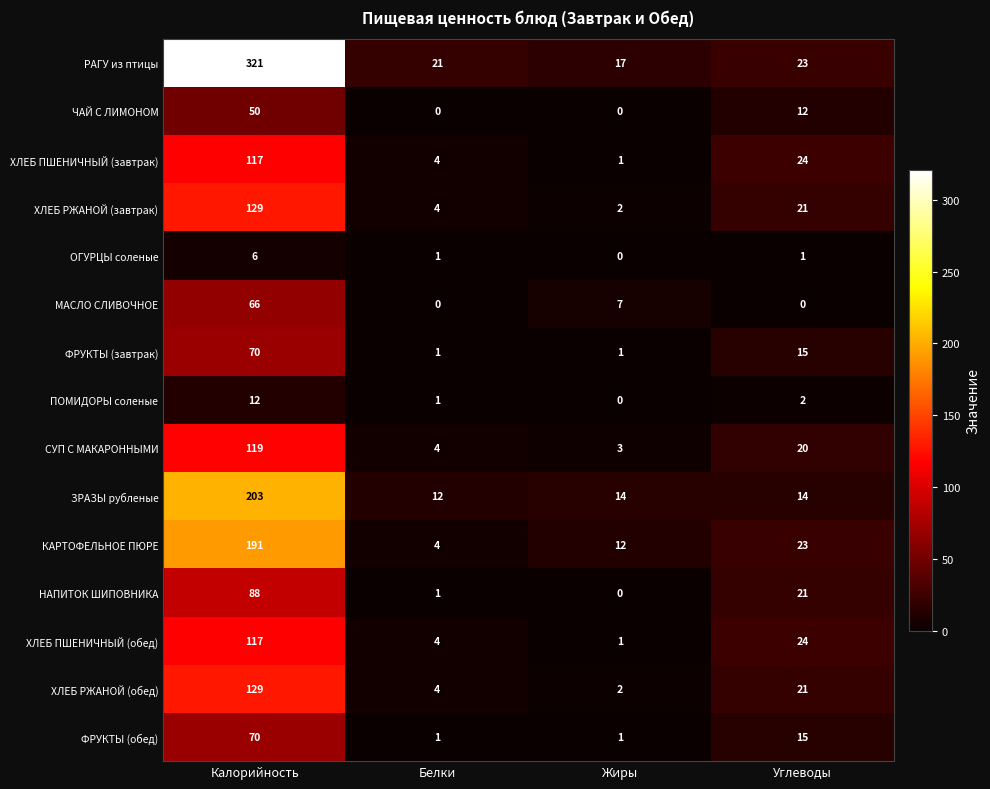

Which category has the lowest value in the ХЛЕБ РЖАНОЙ (обед) series?

Жиры